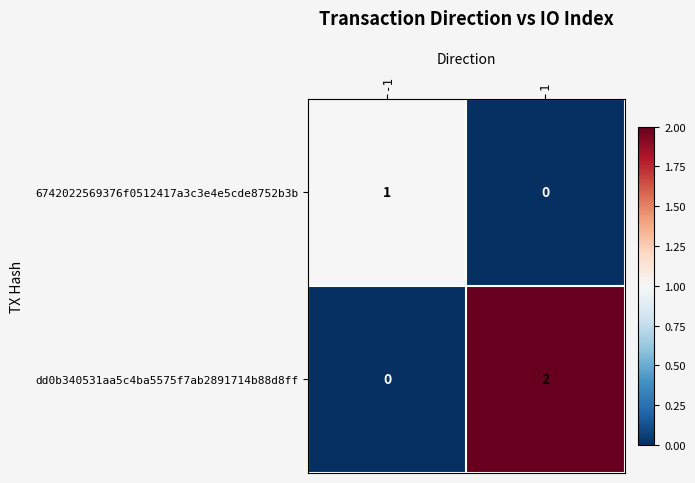

What is the difference between the highest and lowest values at 1?

2